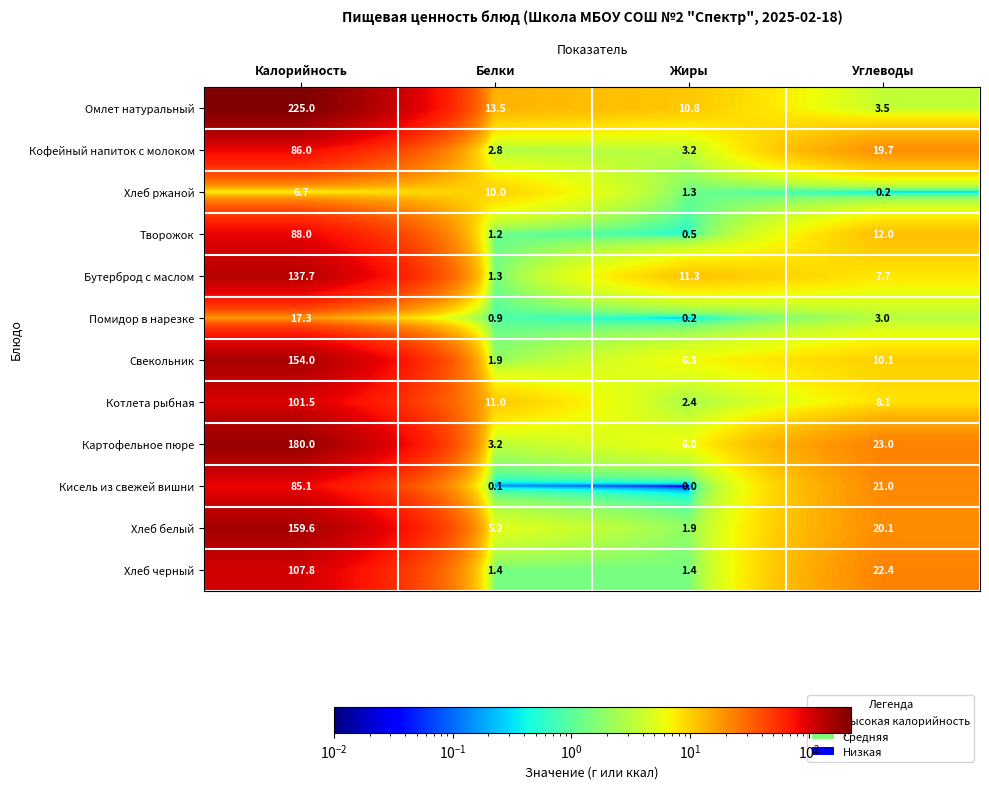

The Хлеб черный series shows 107.8 at Калорийность. True or false?

True